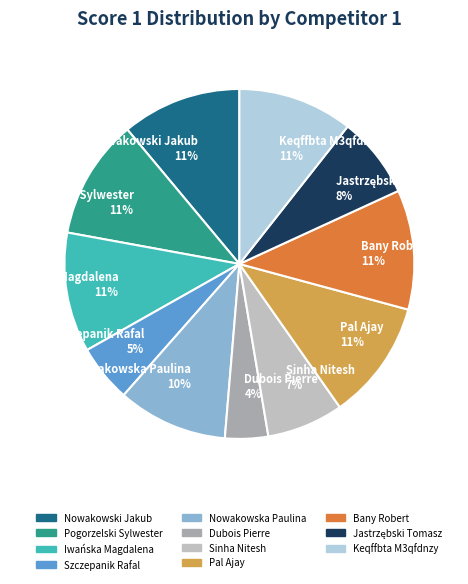

Does any single category account for the majority?

No